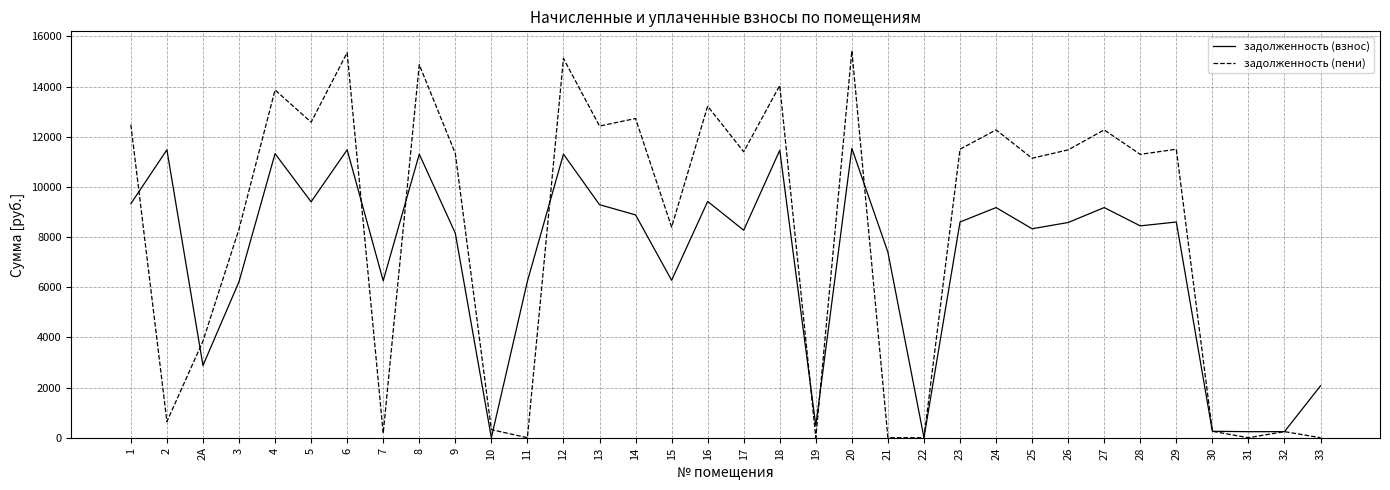

True or false: задолженность (пени) and задолженность (взнос) intersect in this chart.

True